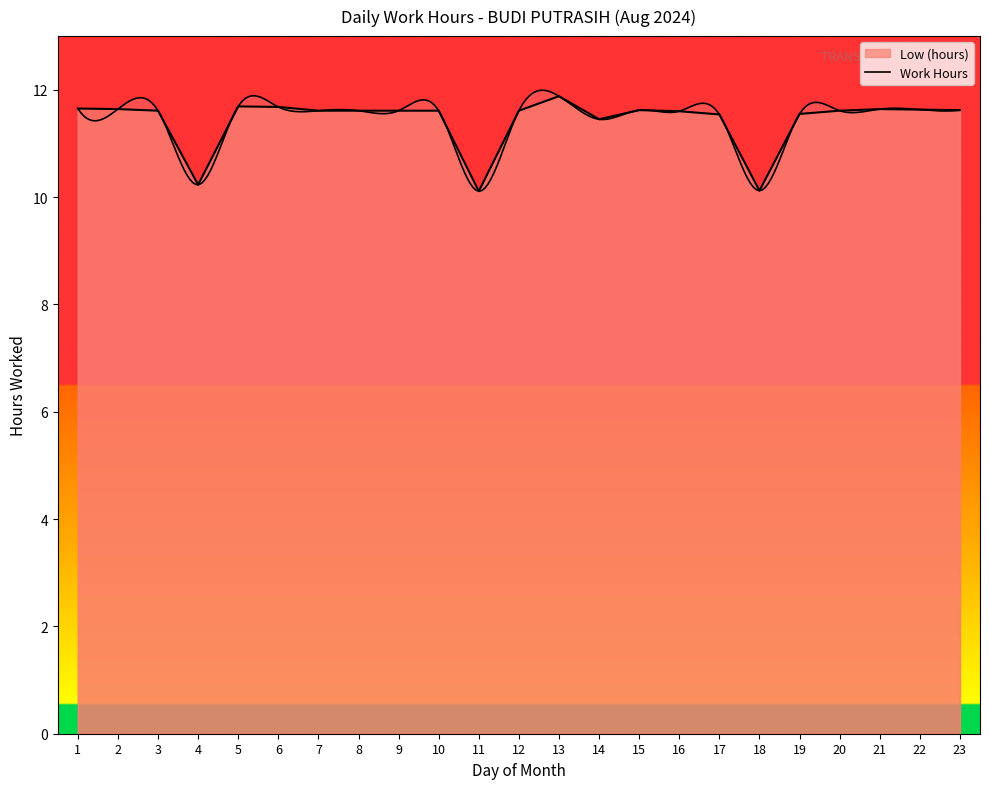

At which label does the data first exceed 11?

1